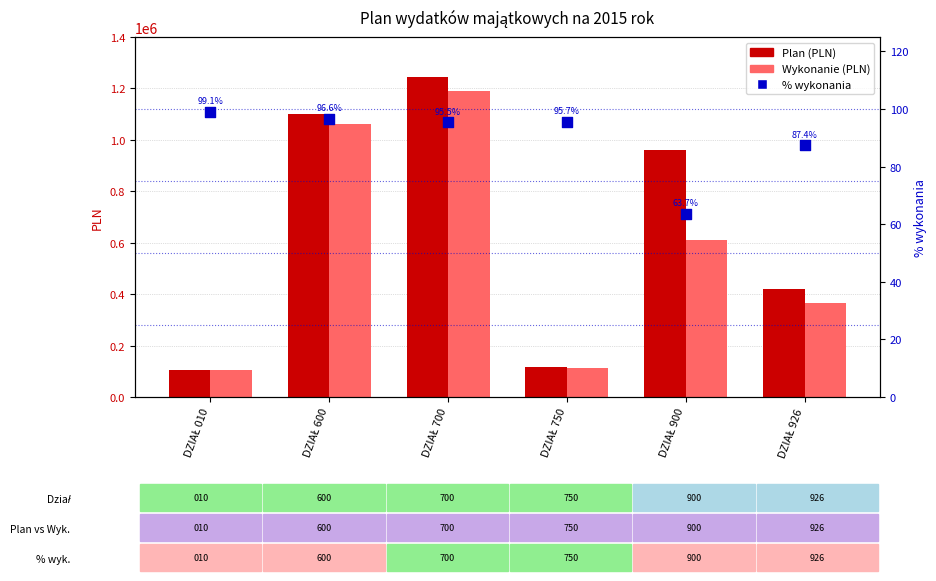

Which series has the widest spread of Y values?

Plan (PLN)